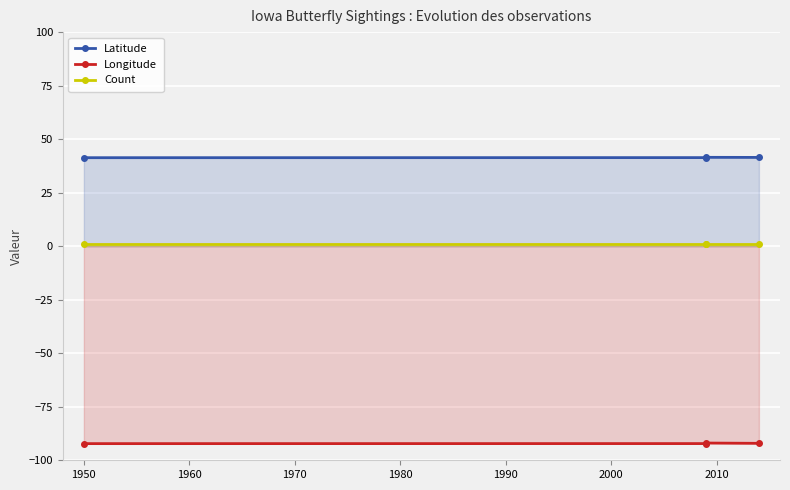

Read the Latitude value at 1950.

41.3